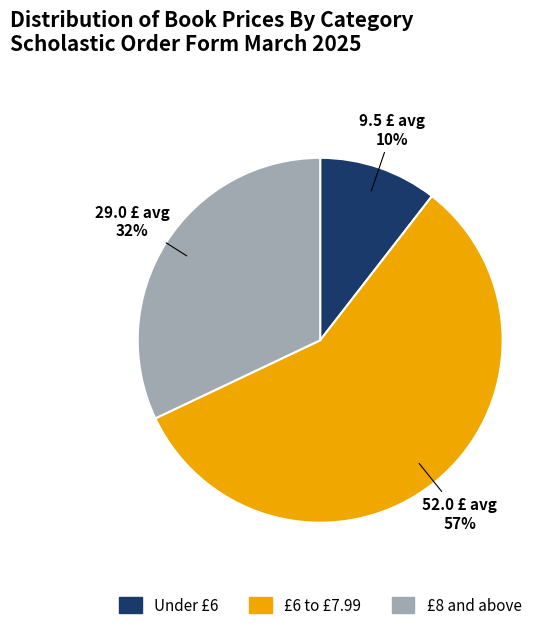

To the nearest percent, what portion does £8 and above represent?

32%